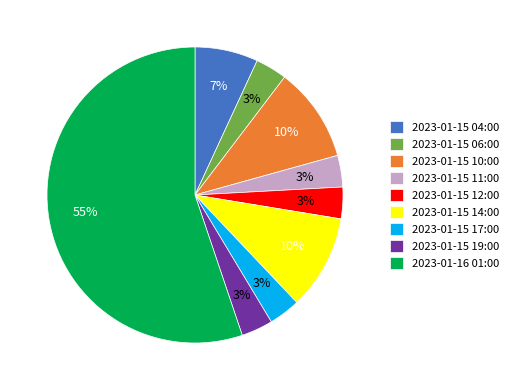

To the nearest percent, what is the difference between the 2023-01-15 04:00 and 2023-01-15 10:00 slice percentages?

3%